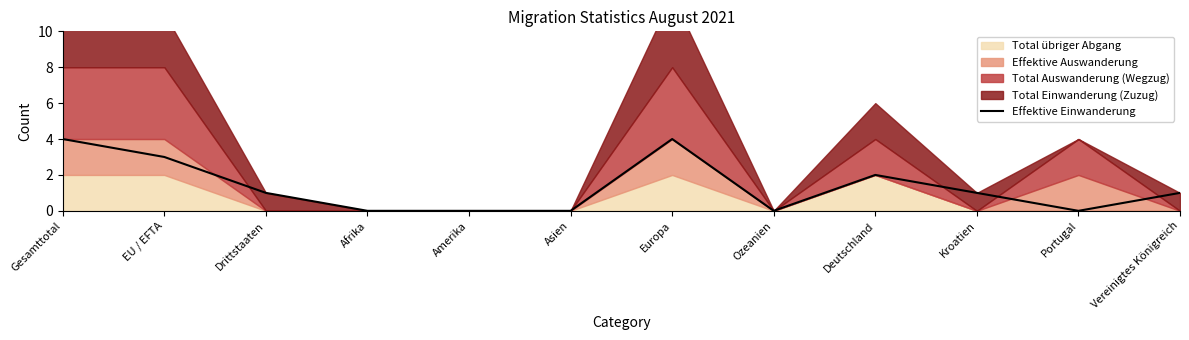

The Effektive Einwanderung series shows -2 at Afrika. True or false?

False